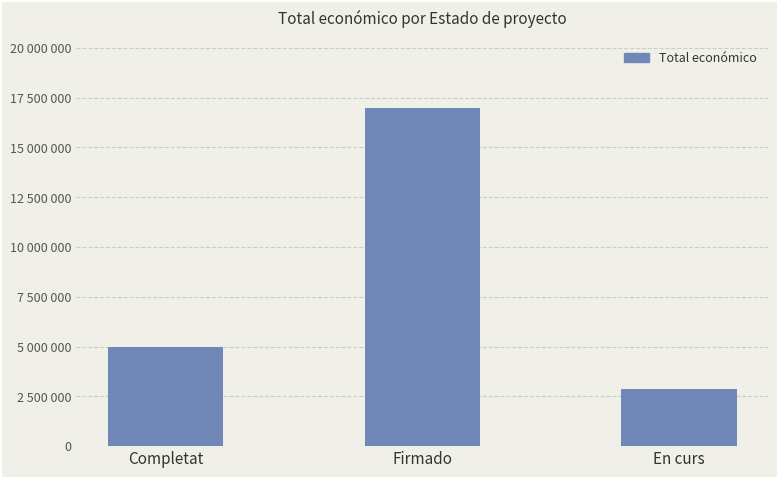

Does the chart contain any negative values?

No